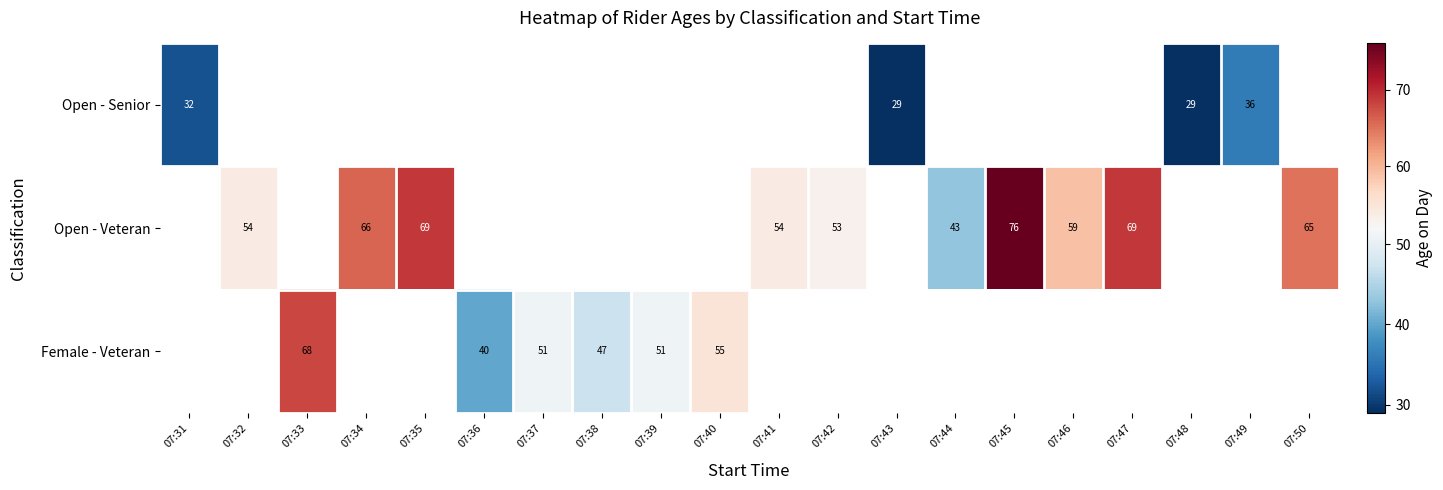

At how many categories does at least one series exceed 65?

5